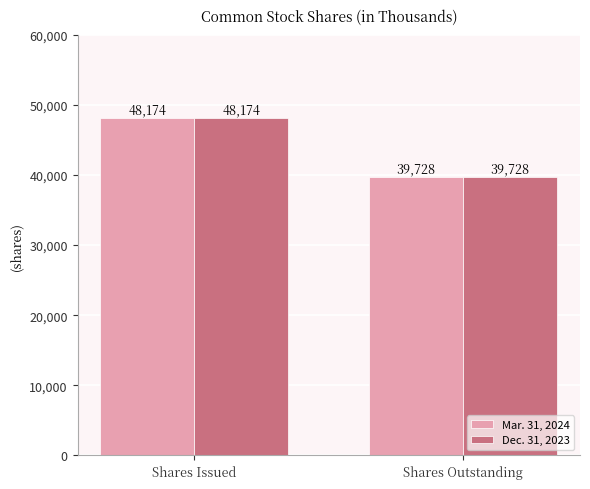

Reading left to right, transcribe all the data shown in this chart.

Mar. 31, 2024: 48174	39728
Dec. 31, 2023: 48174	39728